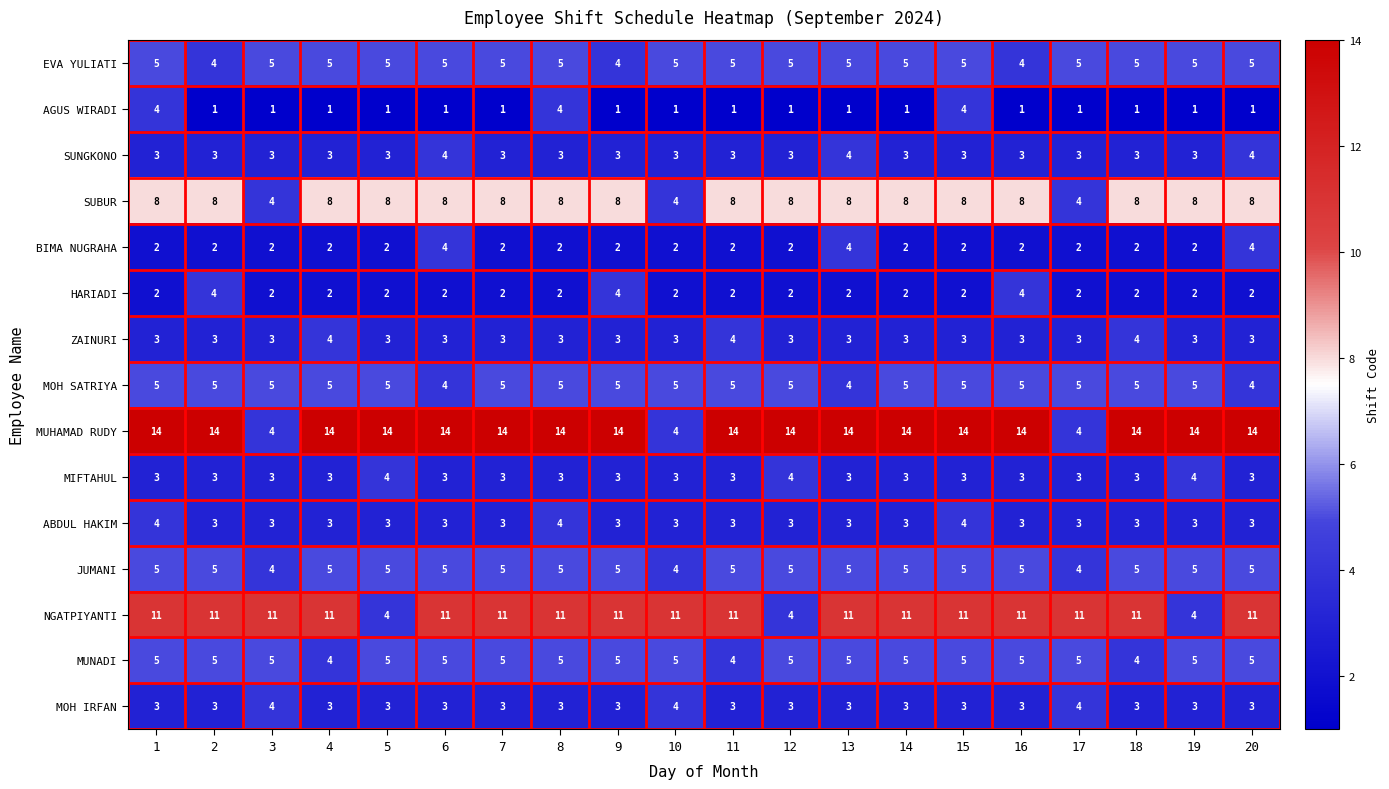

What is the greatest value displayed?

14